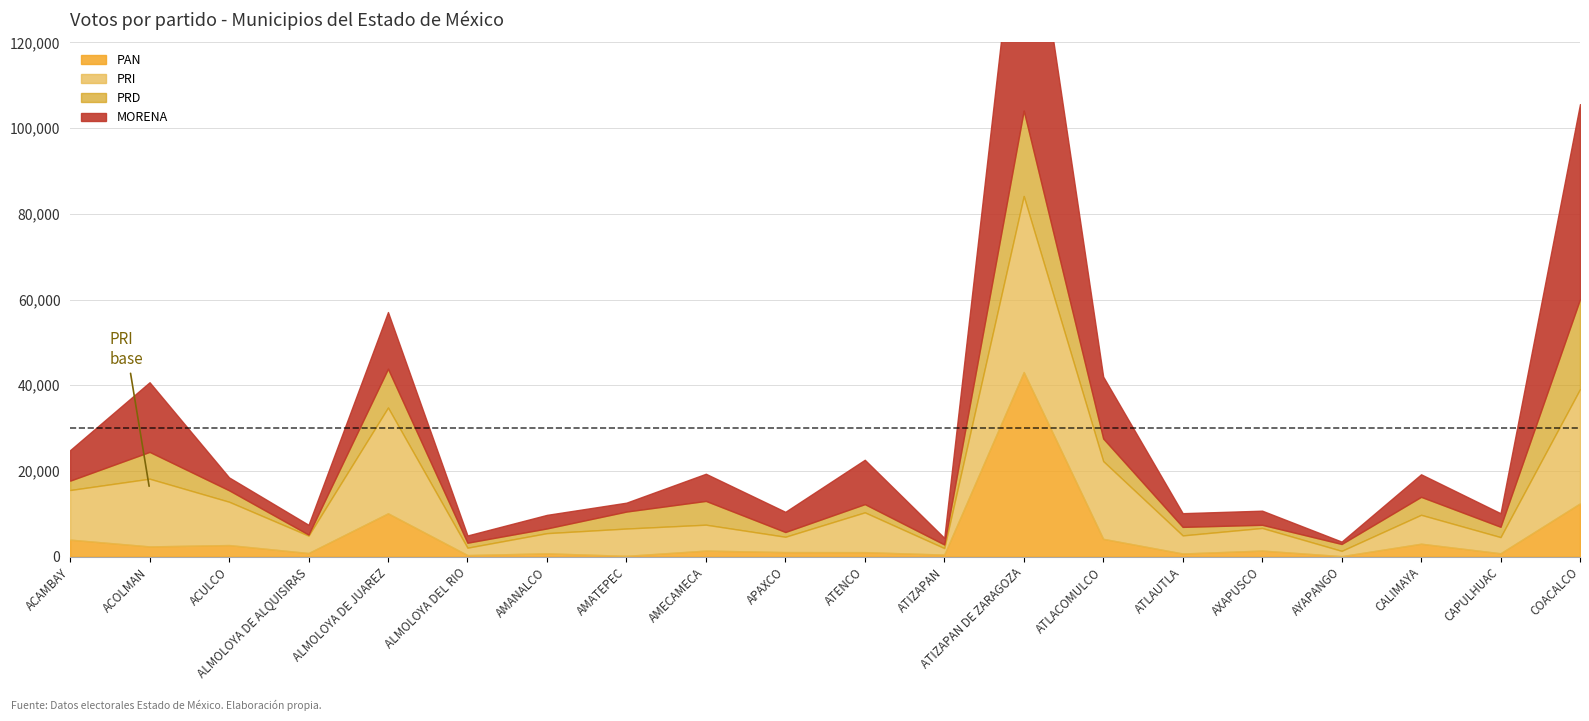

How many data points in MORENA are above 4707?

9